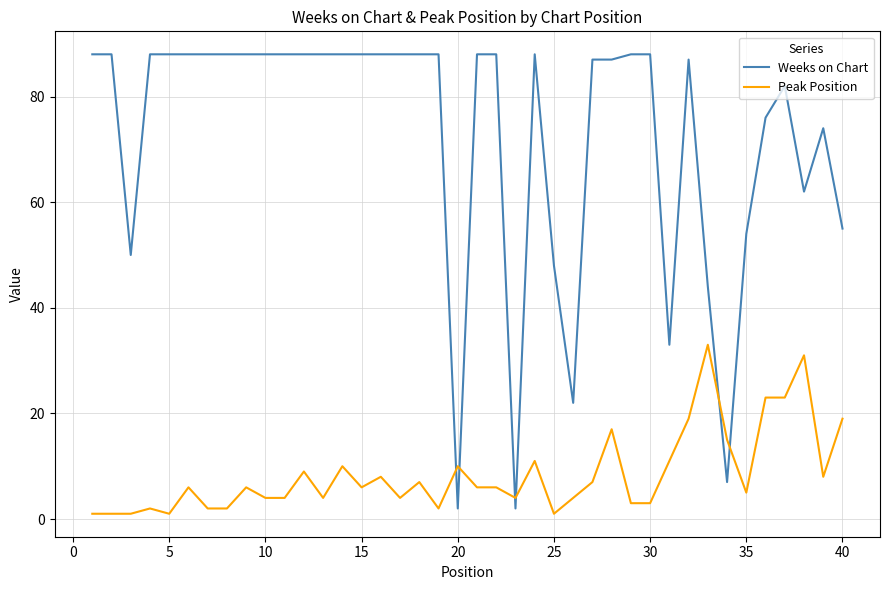

Rank the series by their maximum value, from lowest to highest.

Peak Position, Weeks on Chart